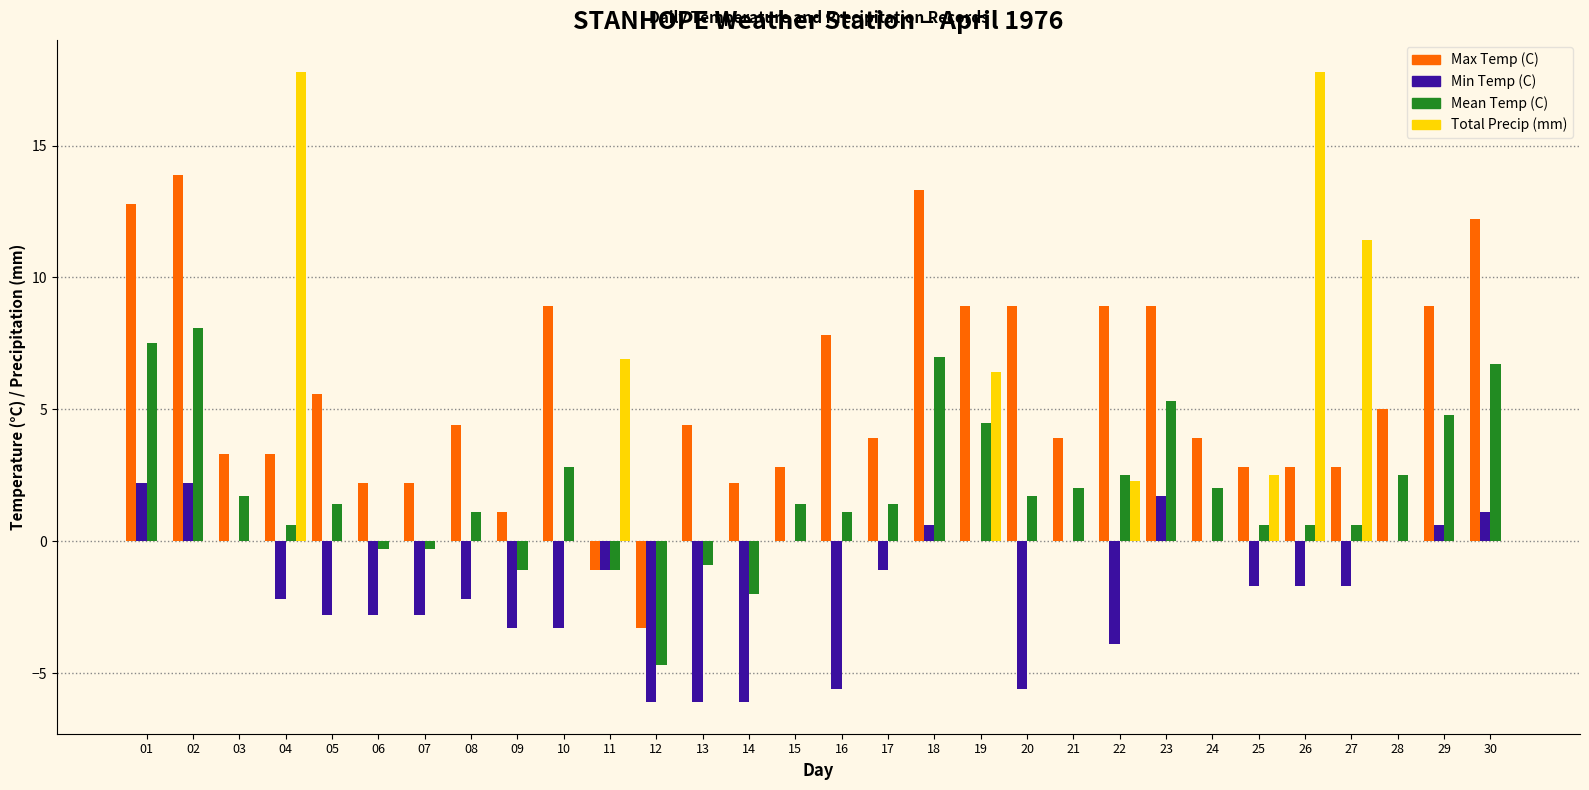

Is the value of Total Precip (mm) at 08 greater than the value of Min Temp (C) at 10?

Yes